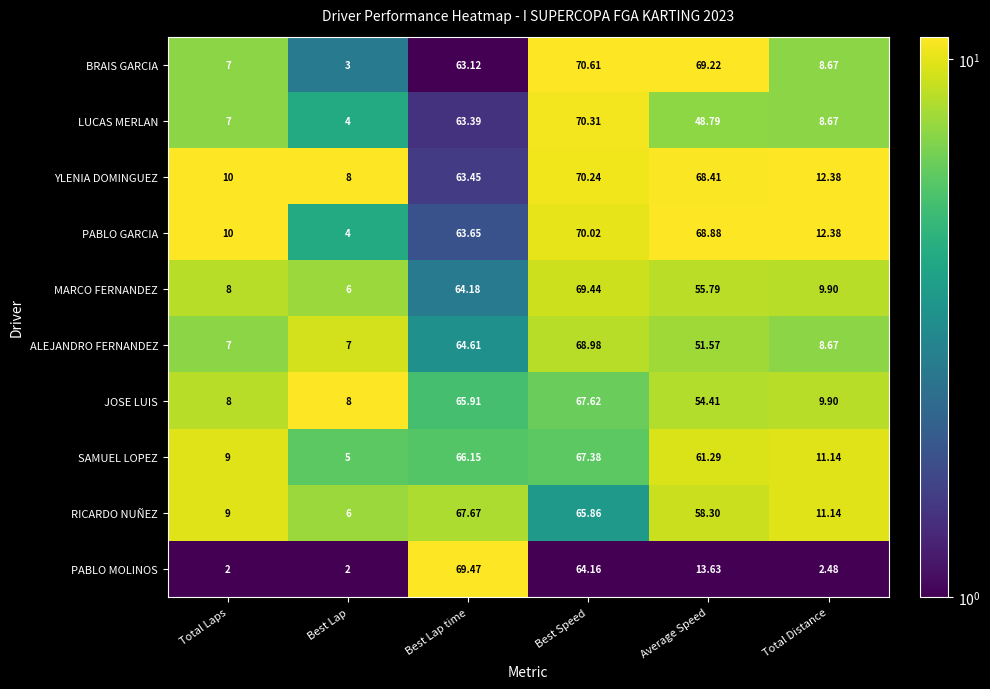

At which label is PABLO MOLINOS closest to 35?

Average Speed